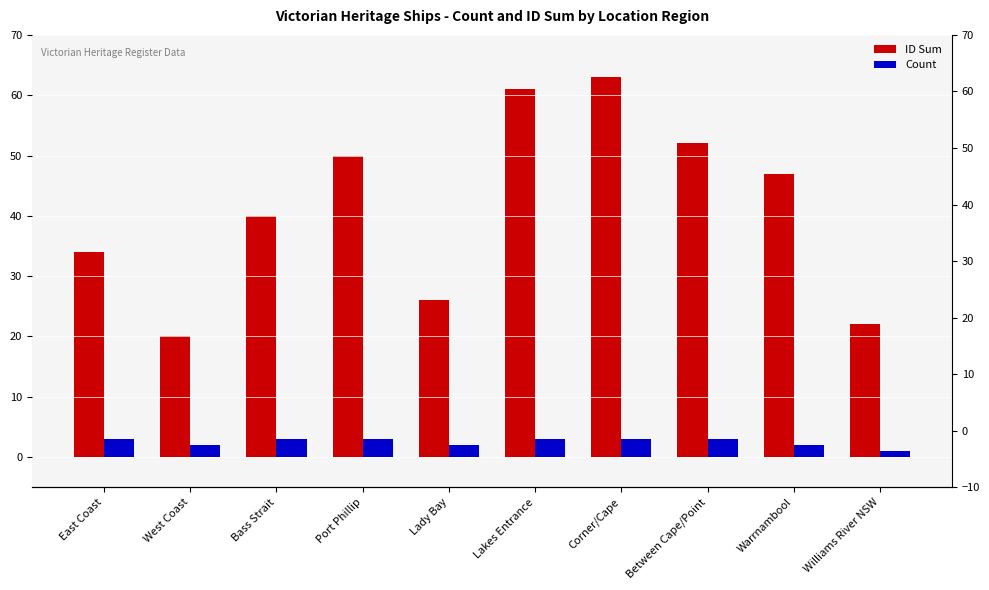

What is the label of the 1st bar from the right?

Williams River NSW